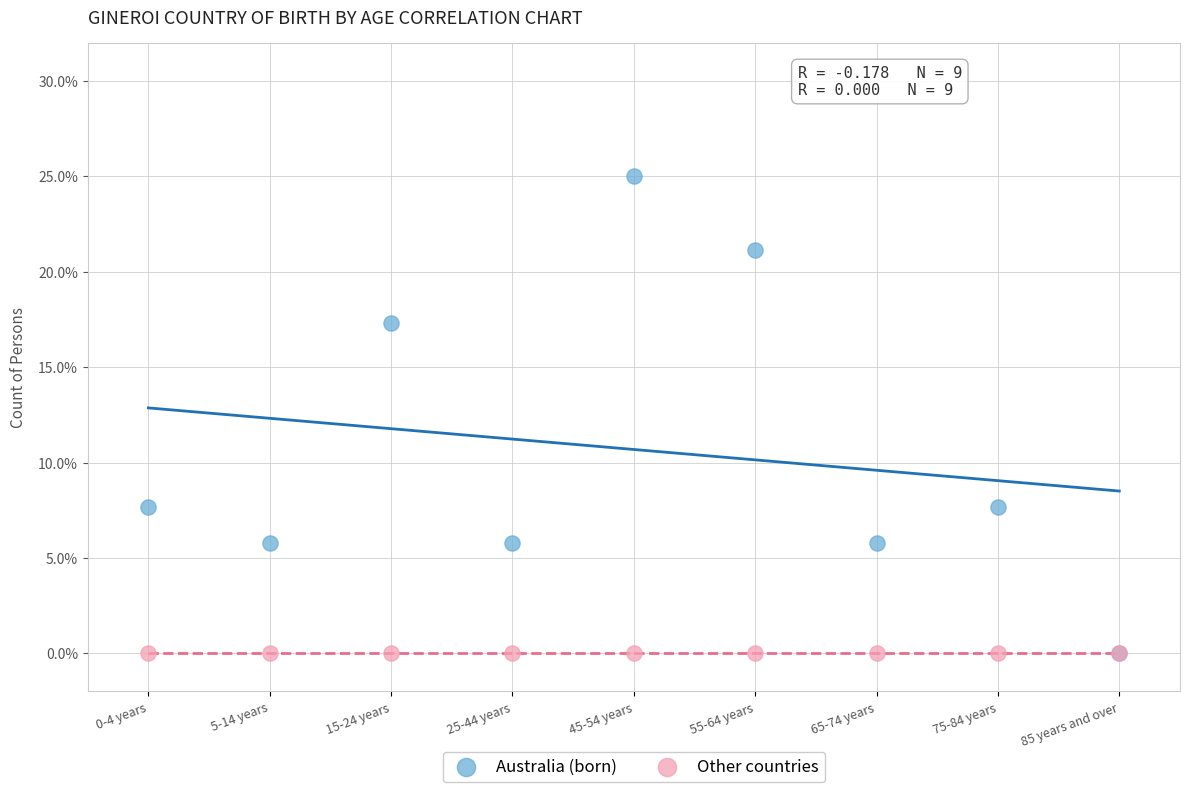

What are all the series names shown in the legend?

Australia (born), Other countries